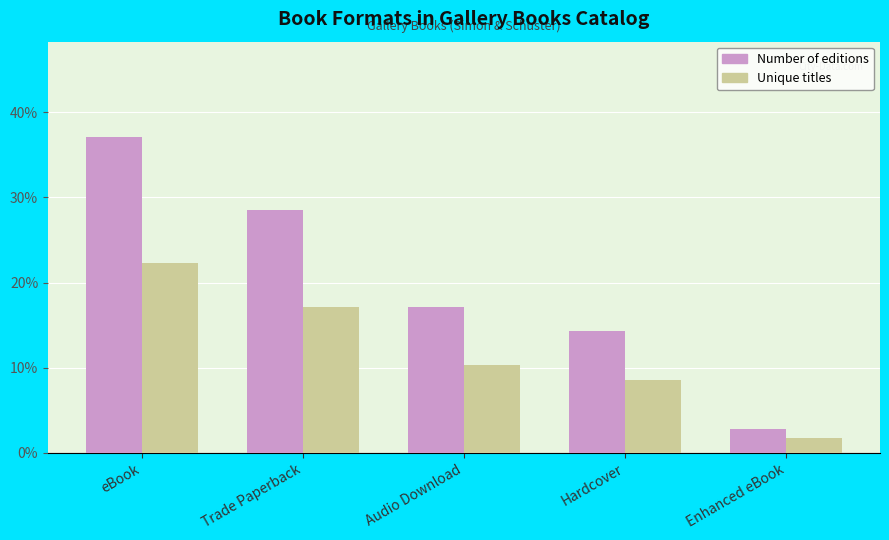

What are all the series names shown in the legend?

Number of editions, Unique titles